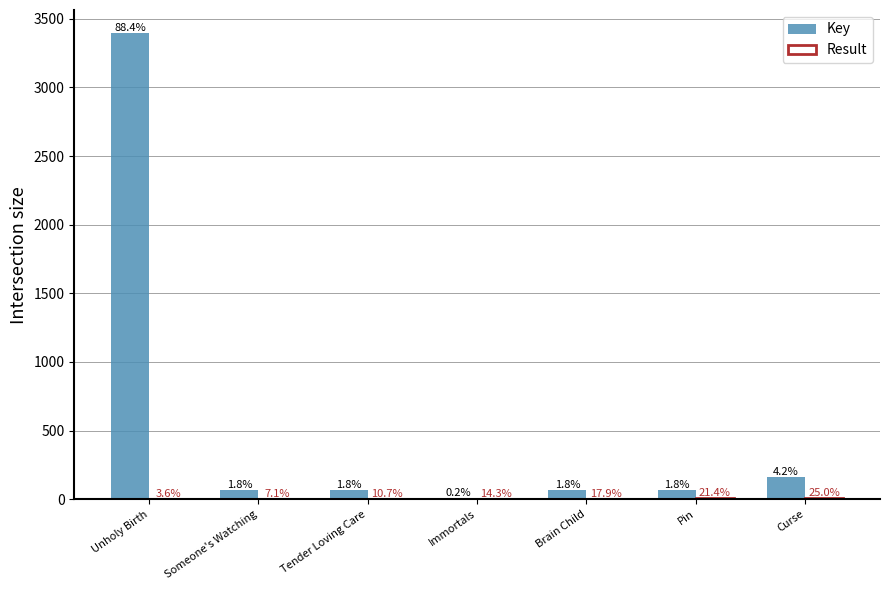

What is the sum of the Key values at Immortals and Curse?

169.3